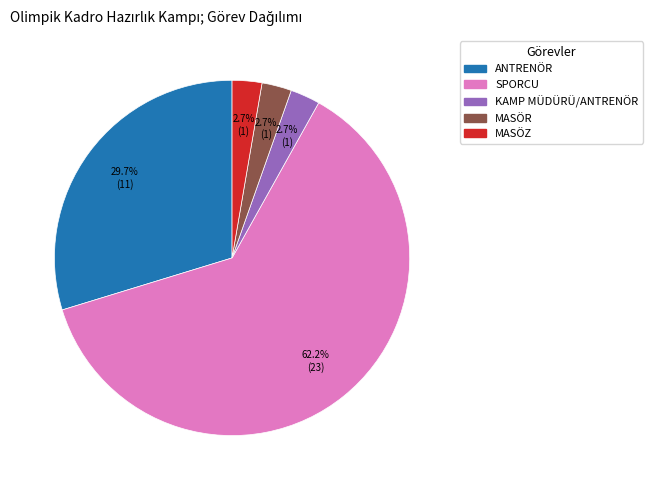

Which slice is the largest?

SPORCU